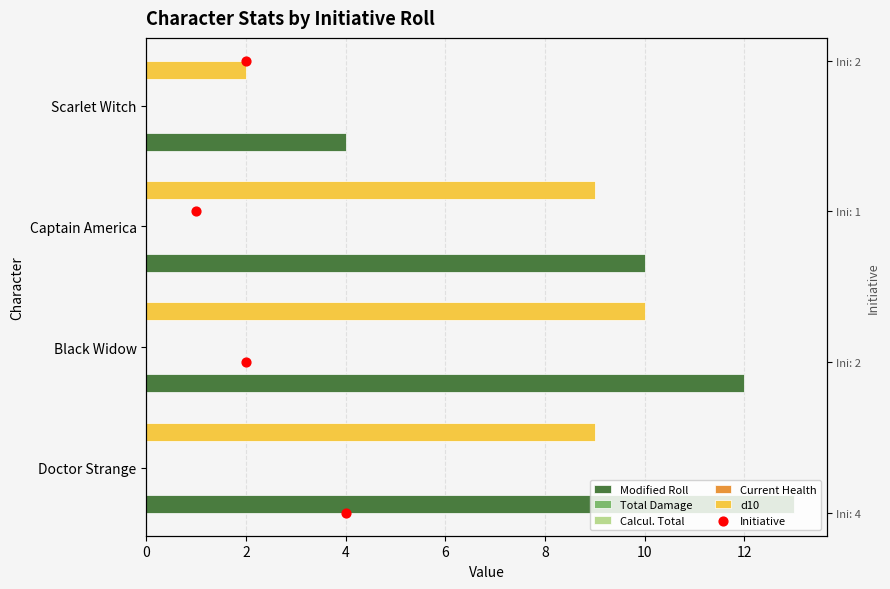

Is the value of Current Health at 4 greater than the value of Calcul. Total at 0?

No